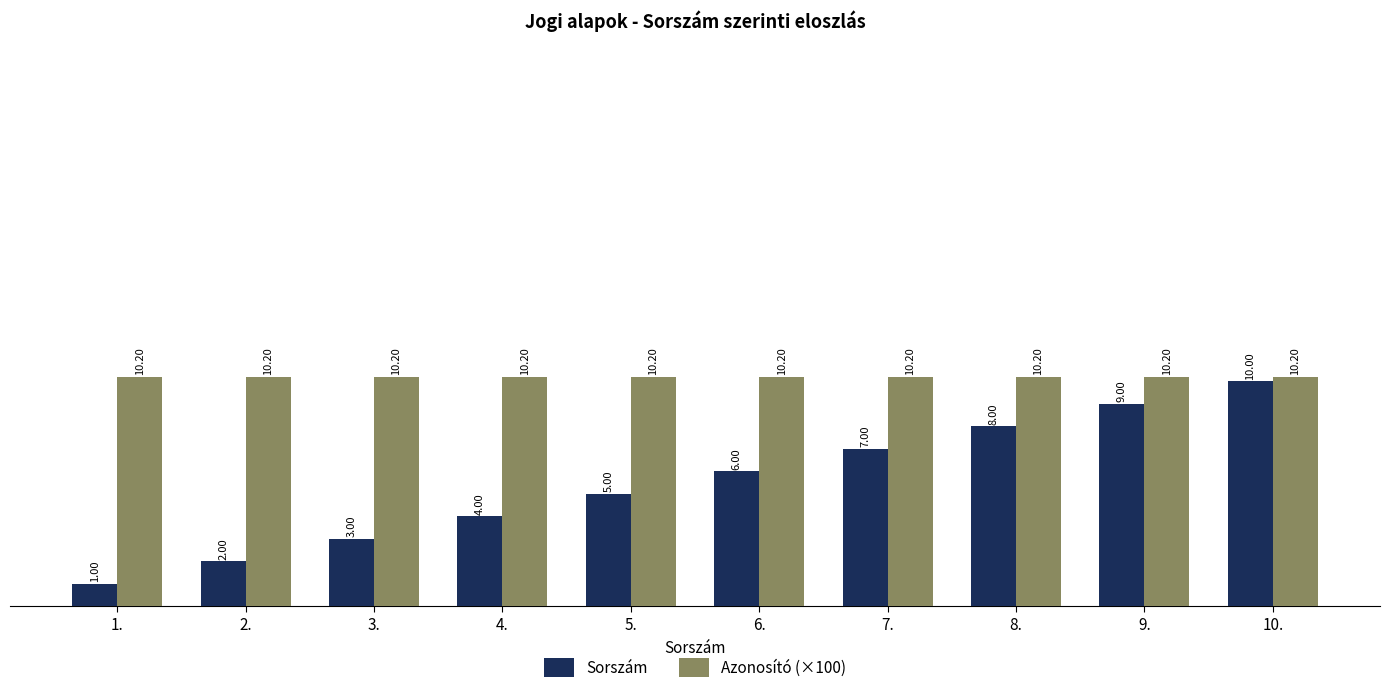

How many groups of bars are there?

10